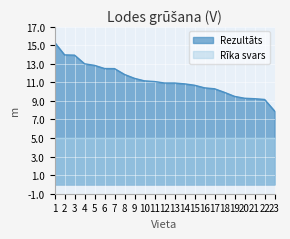

What is the change in value from 12 to 15?

-0.2